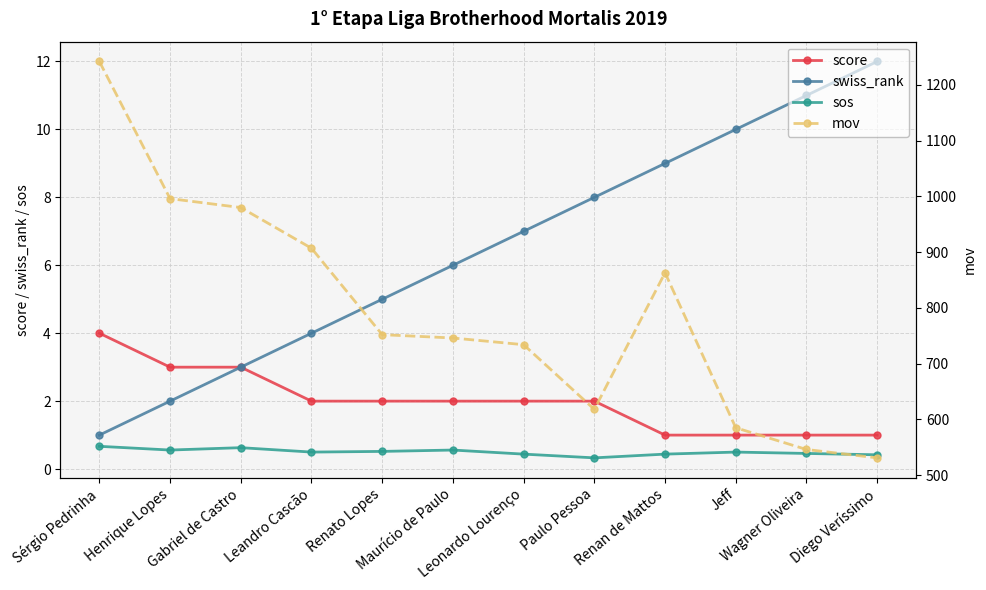

At which label is swiss_rank closest to 6?

Maurício de Paulo